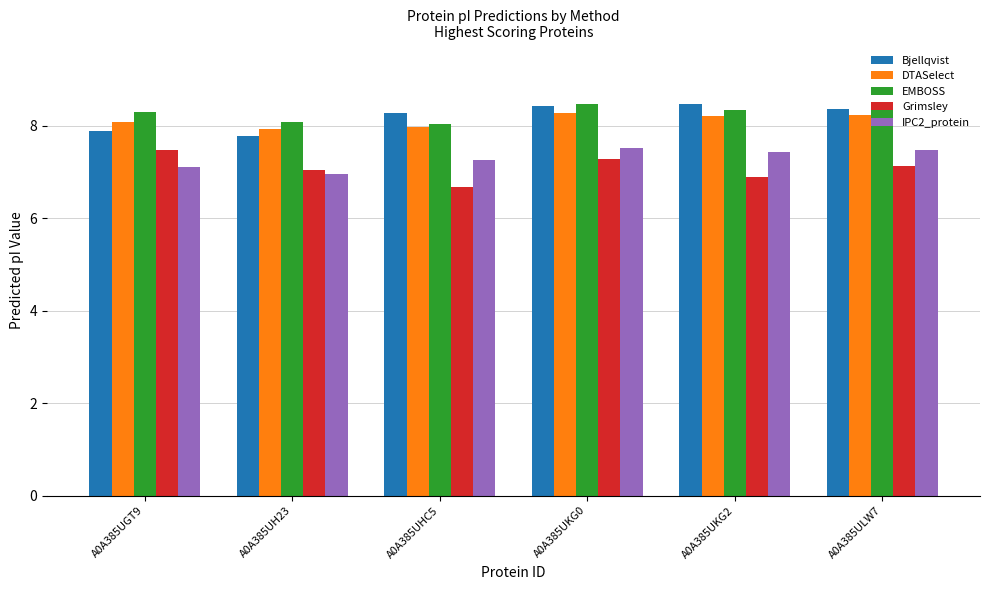

Where does the Grimsley series first go above 7?

A0A385UGT9